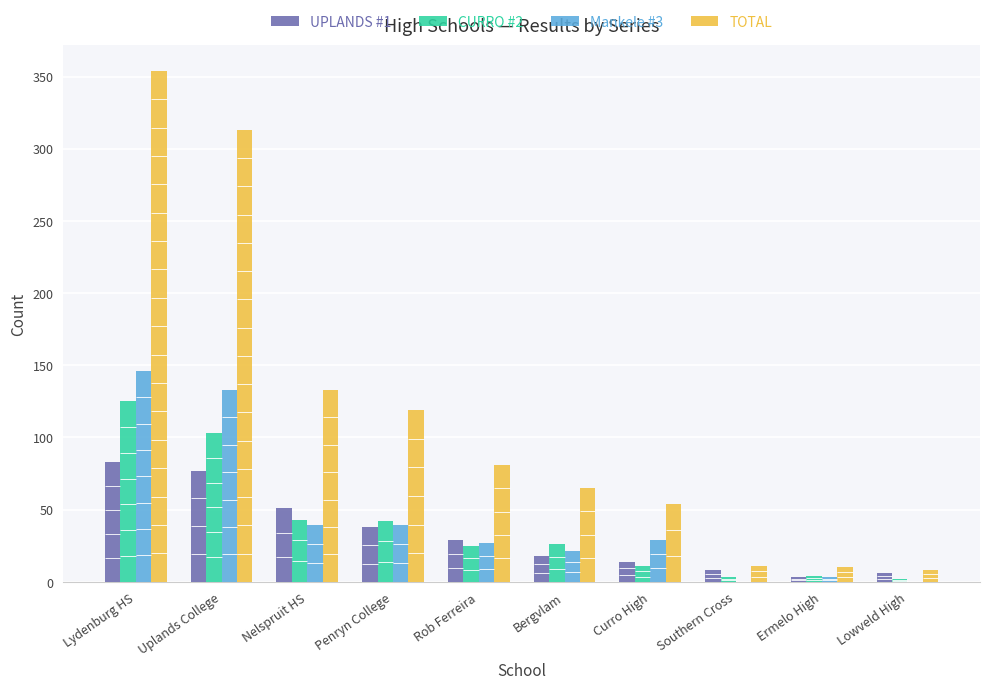

The CURRO #2 series shows 4 at Ermelo High. True or false?

True